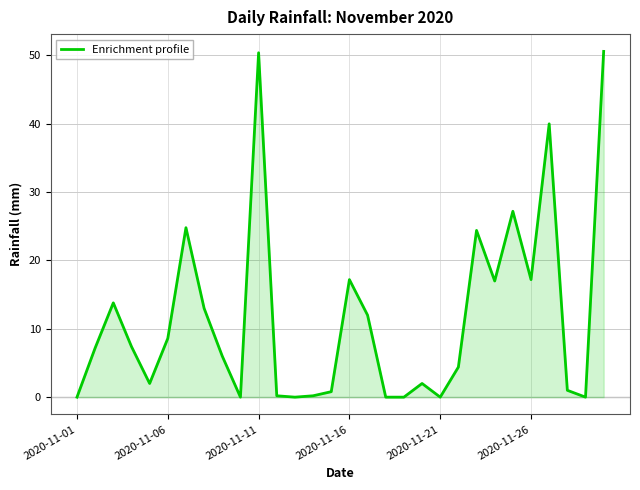

What is the difference between the second highest and second lowest values?

50.4